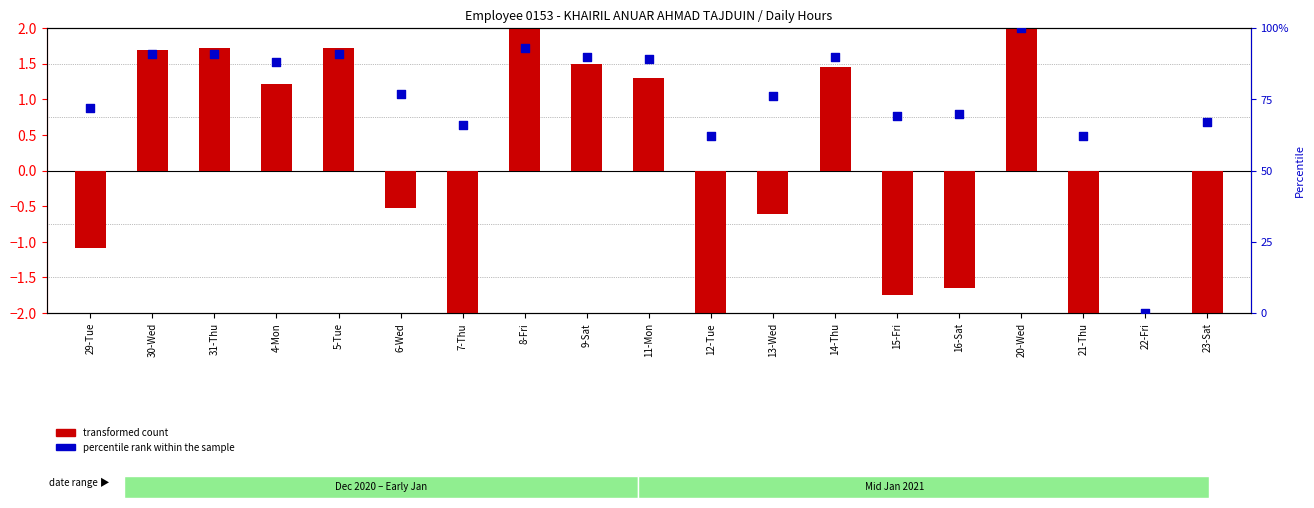

What is the total value across all series at 15-Fri?

67.3